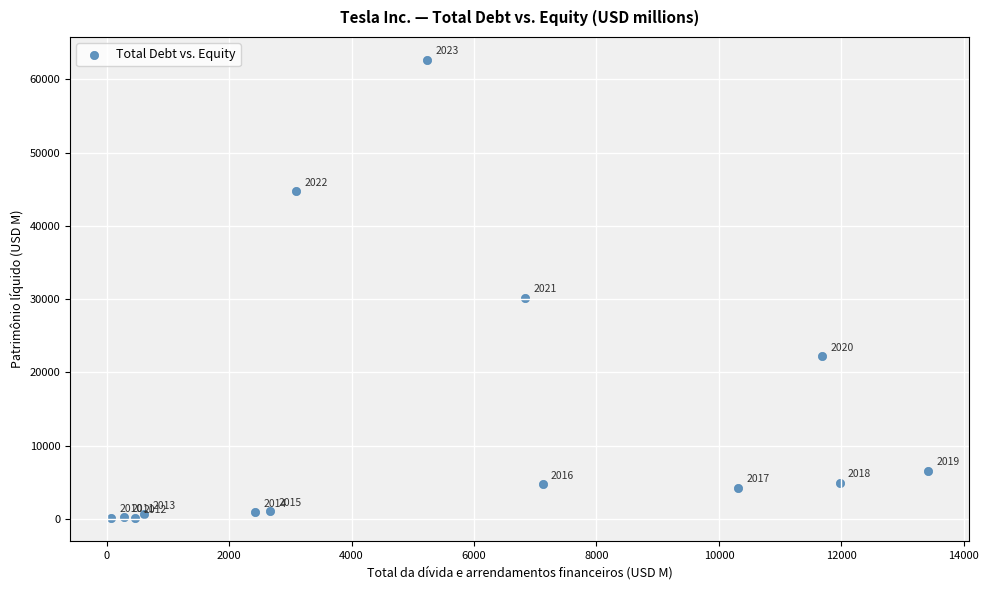

What Y value in the scatter plot is closest to 31379?

30189